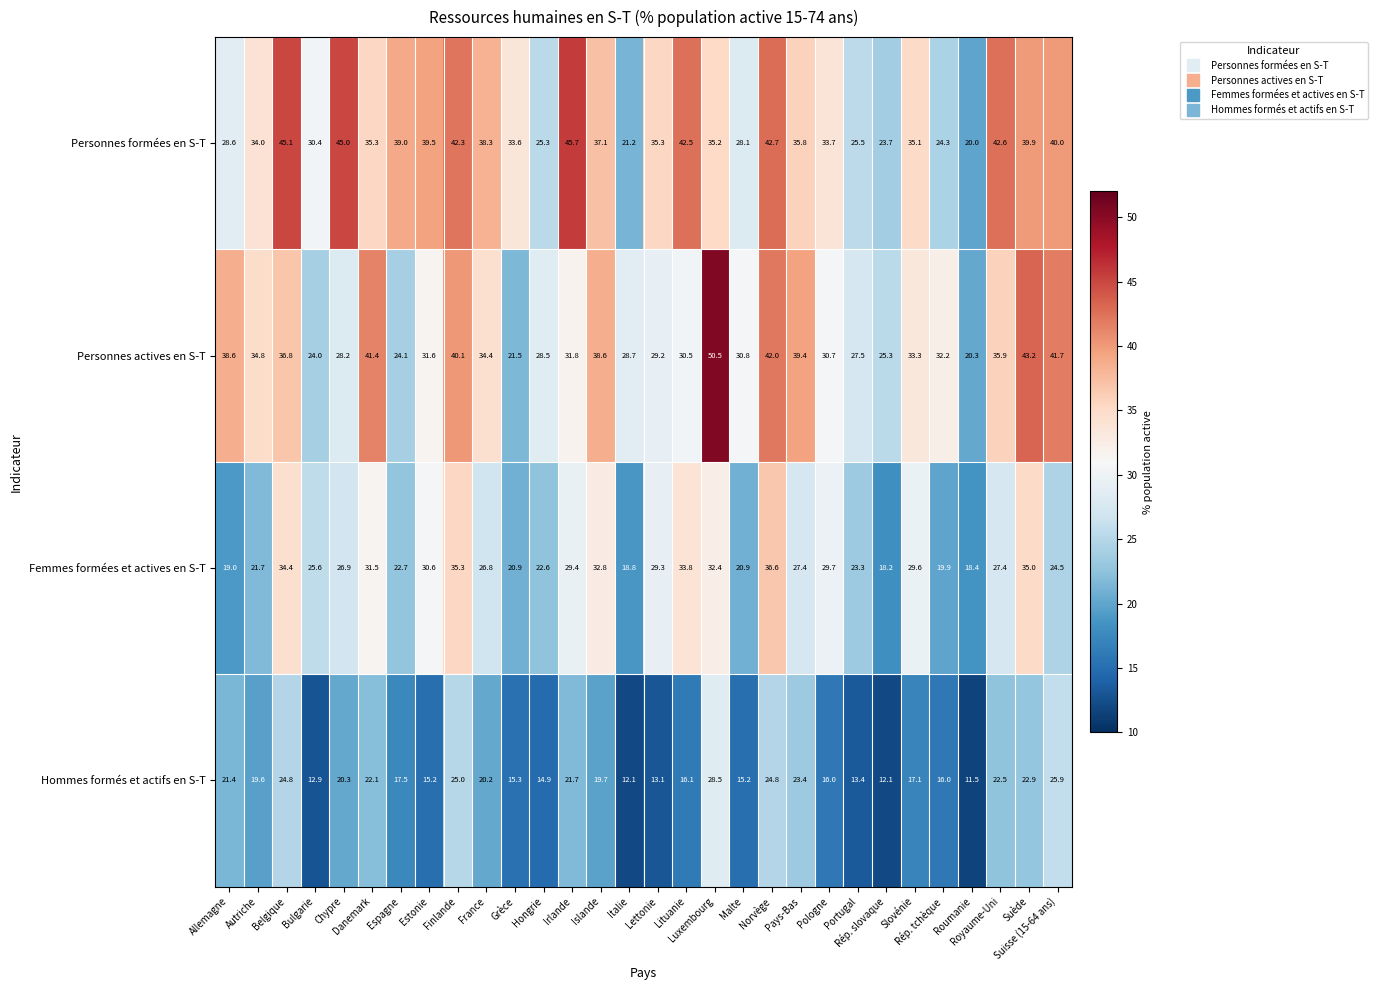

What is the average value of the Femmes formées et actives en S-T series?

26.8